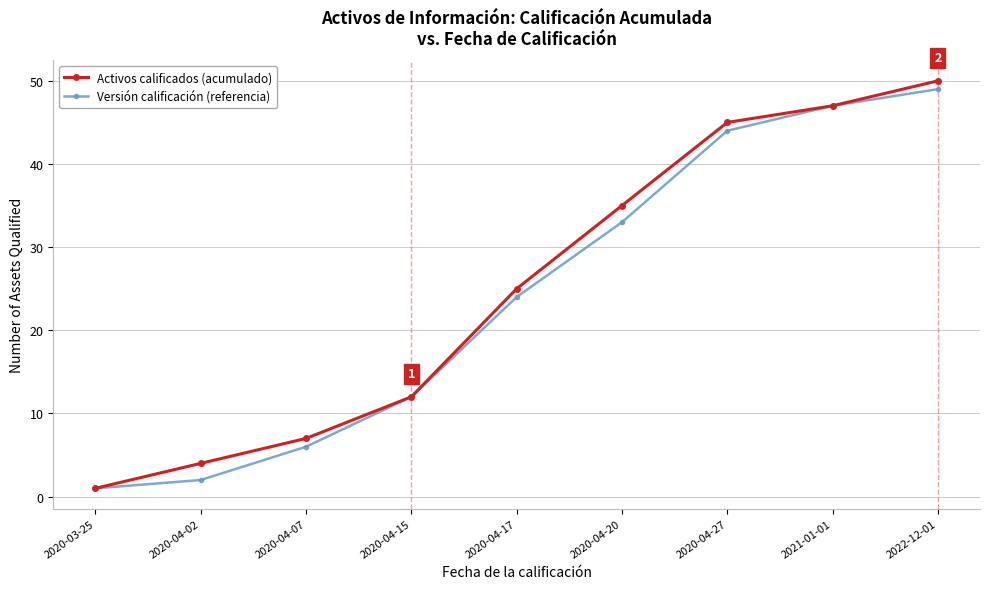

What is the sum of all Activos calificados (acumulado) values?

226